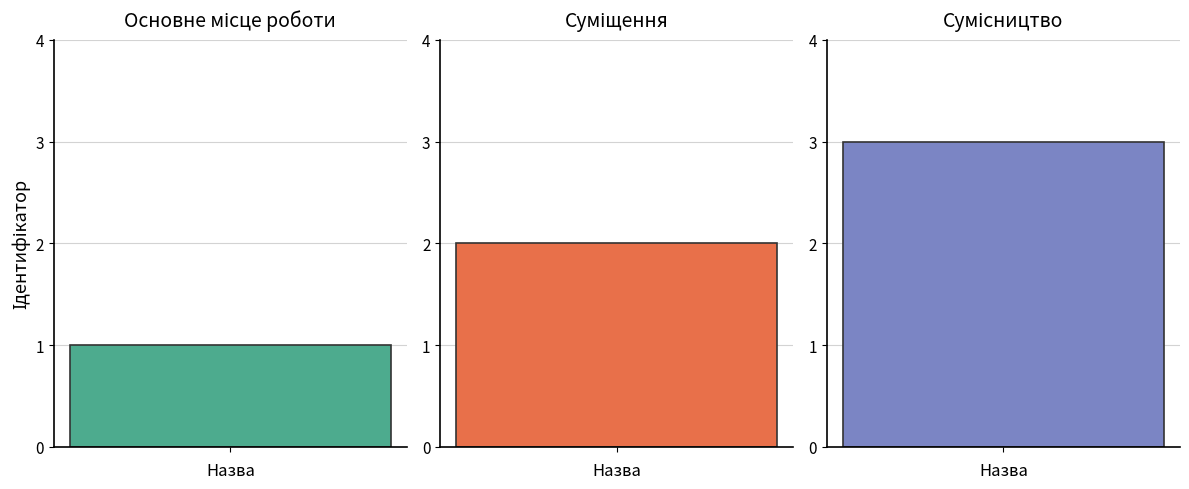

What is the average value?

2